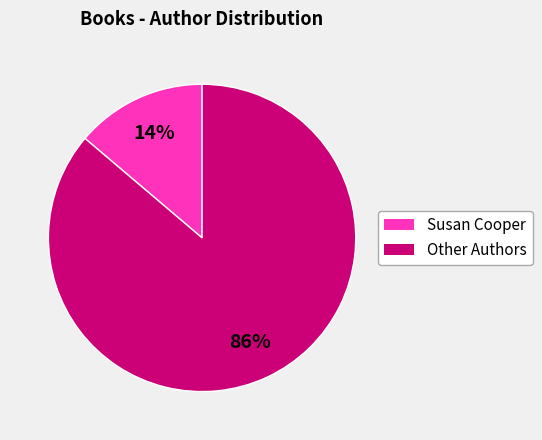

Is there a majority slice in this chart?

Yes